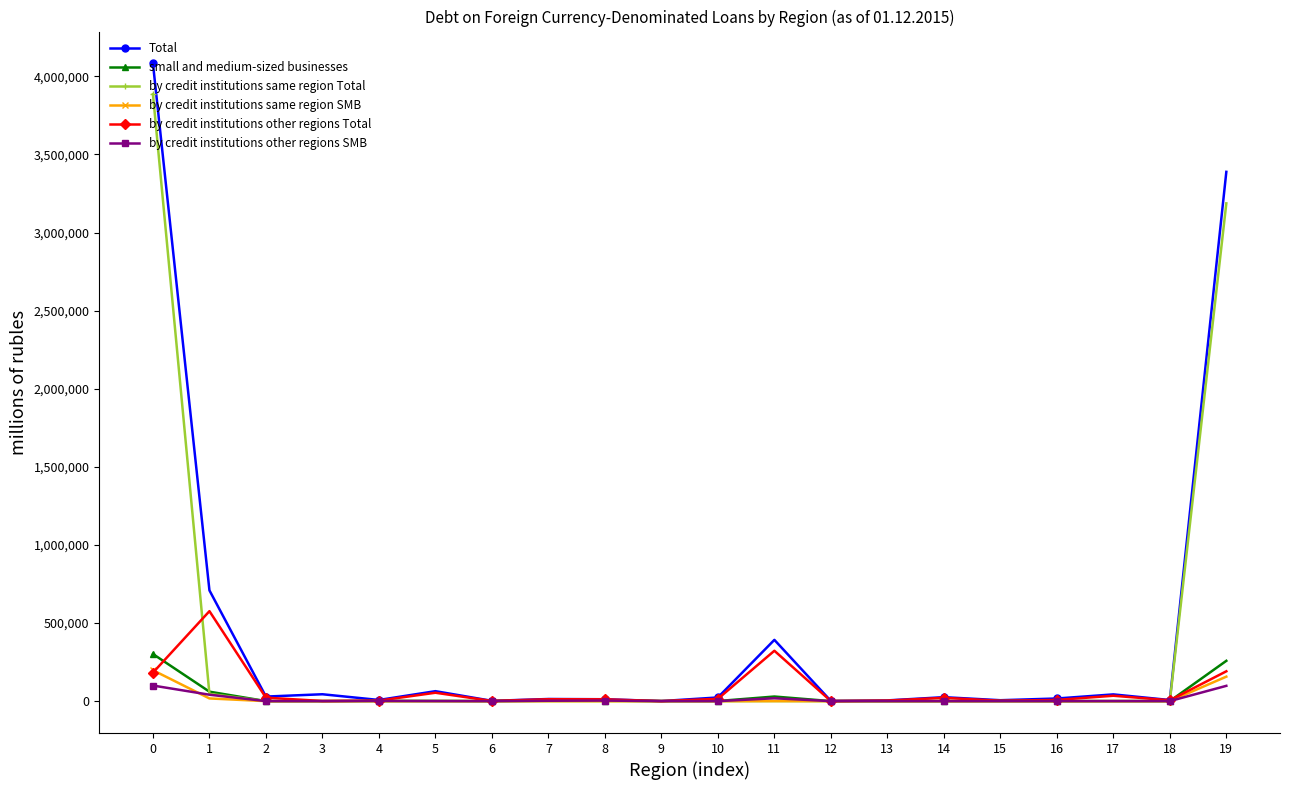

At which category does by credit institutions other regions Total reach its first local peak?

1